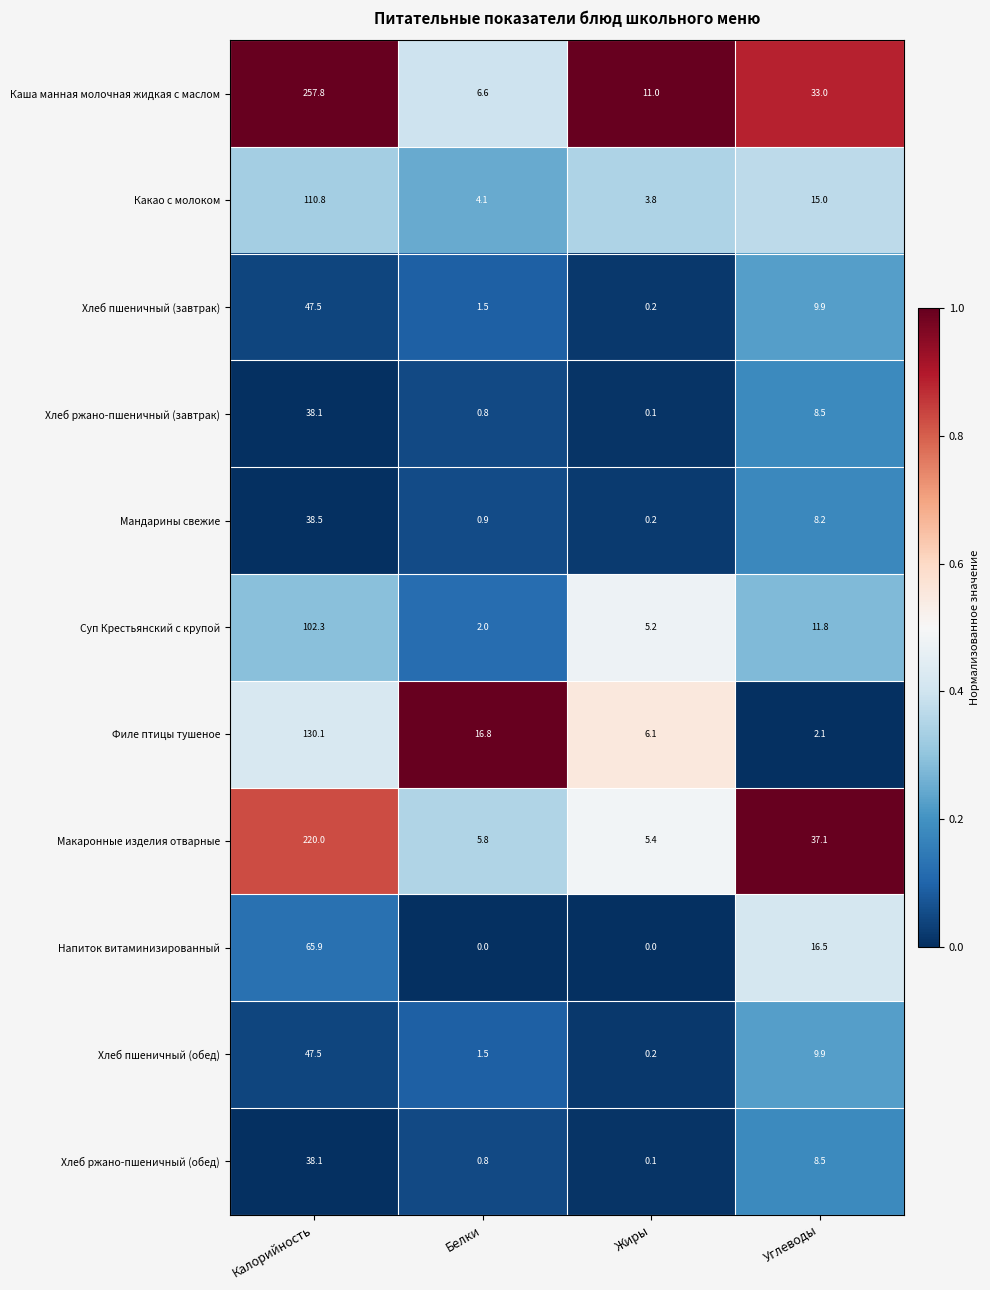

What is the sum of the Каша манная молочная жидкая с маслом values at Жиры and Углеводы?

44.0